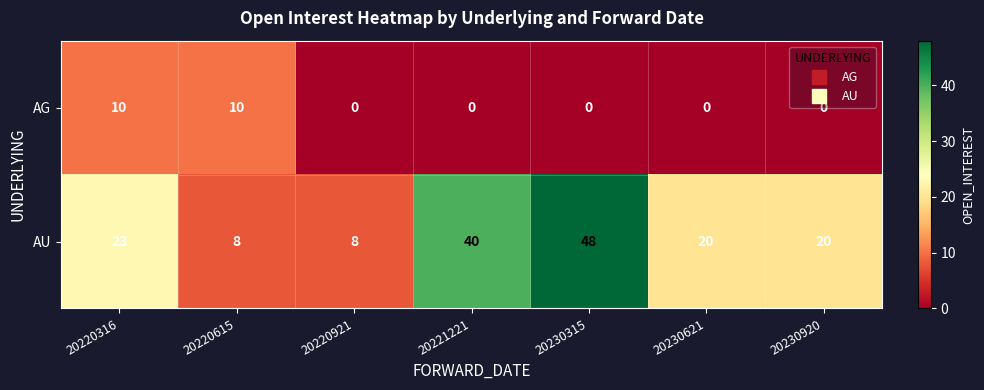

The value of AU at 20220615 is 3. True or false?

False